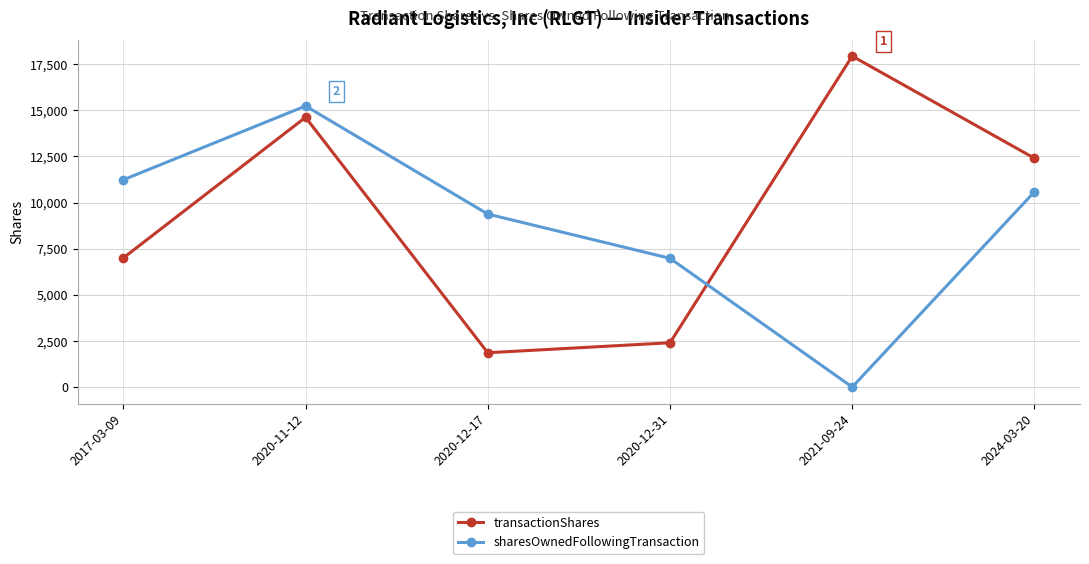

Is the value of sharesOwnedFollowingTransaction at 2020-12-31 greater than the value of transactionShares at 2020-11-12?

No